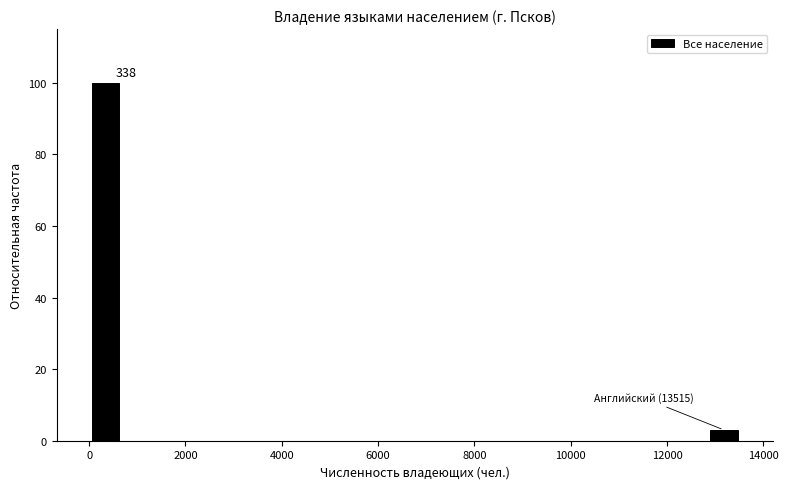

Read against the x-axis, roughly where is the centre of the tallest bar?

400